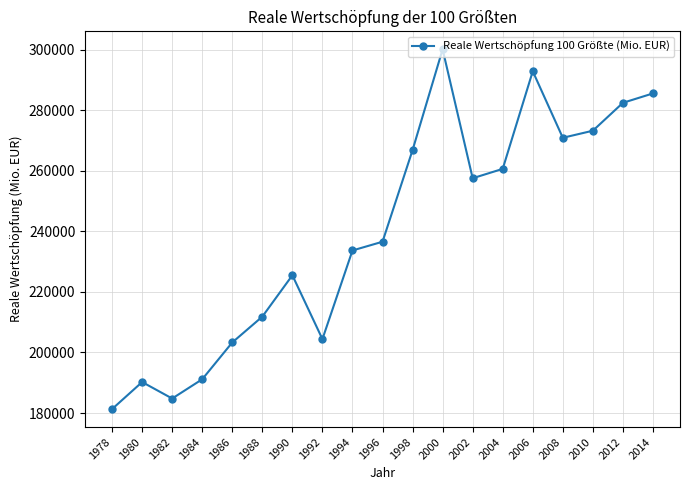

Is it true that the value at 2002 is 257559?

True